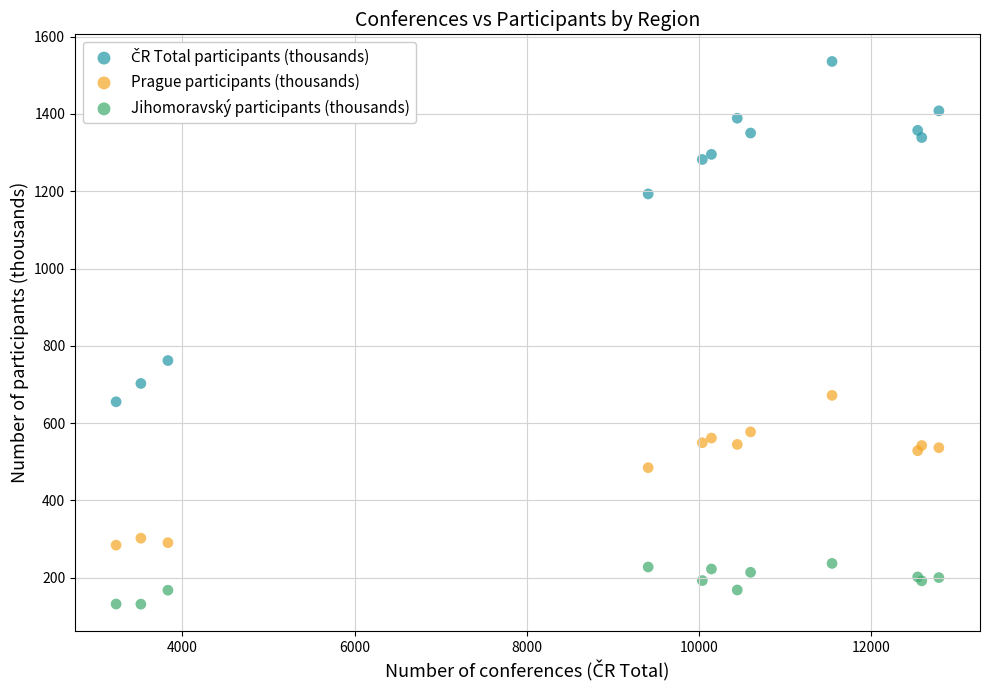

Which series reaches the minimum Y coordinate?

Jihomoravský participants (thousands)